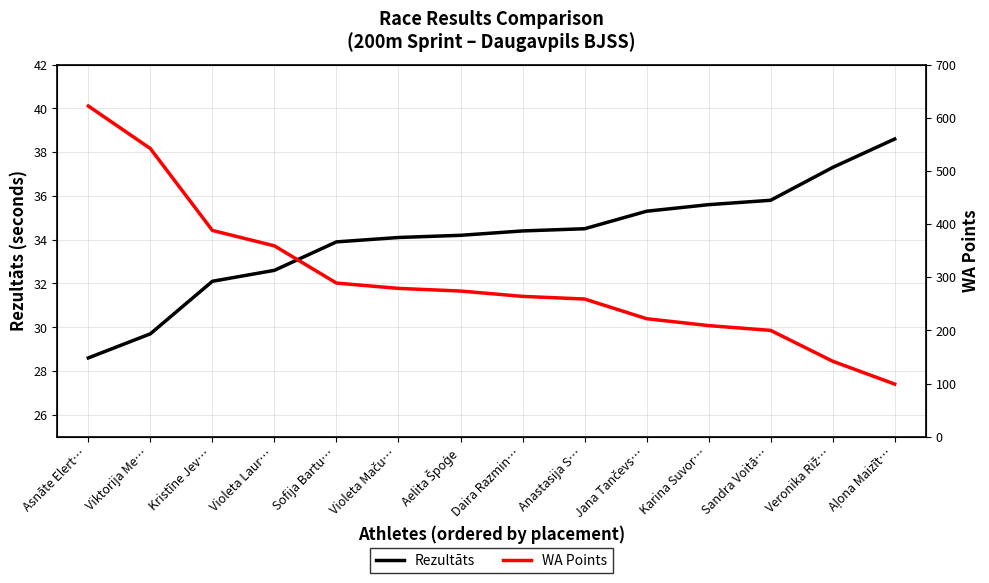

At which category is the sum across all series the highest?

Asnāte Elert…